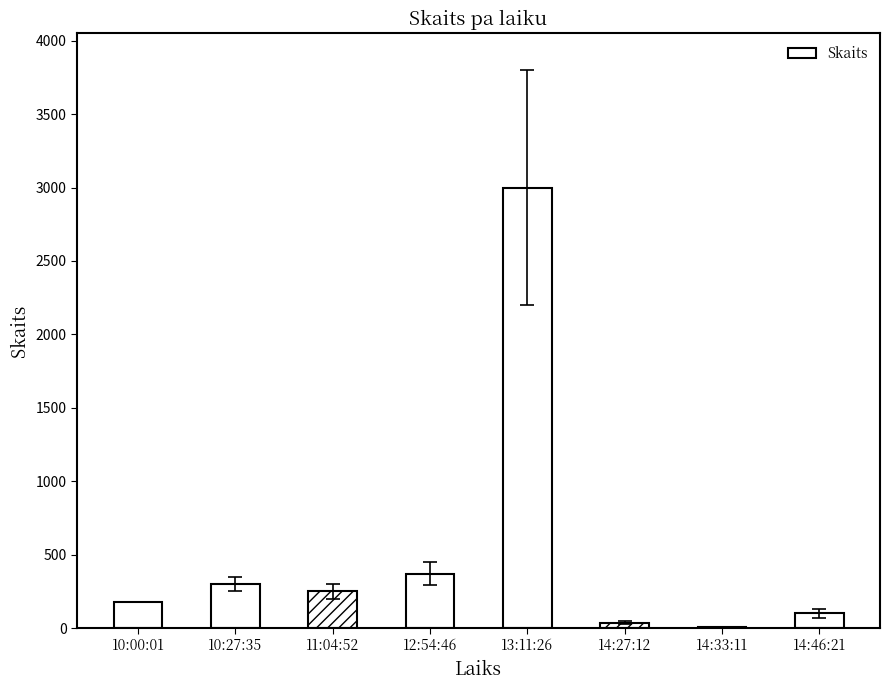

What is the difference between the values at 14:46:21 and 11:04:52?

150